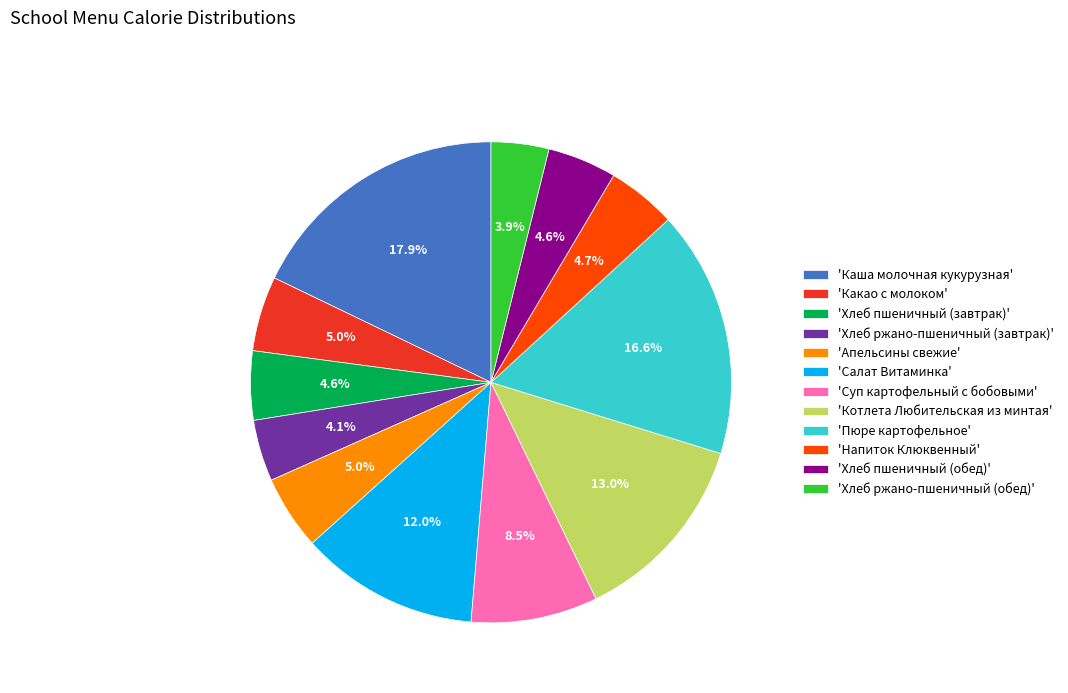

Is there a majority slice in this chart?

No